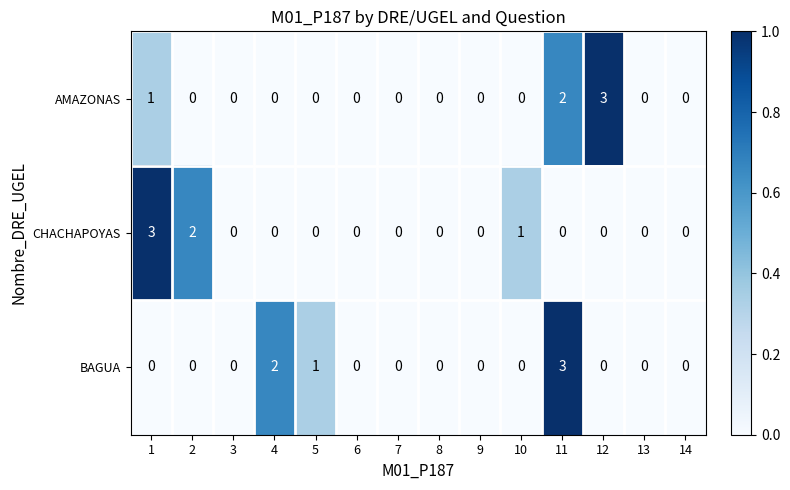

Is it true that BAGUA equals 1 at 5?

True